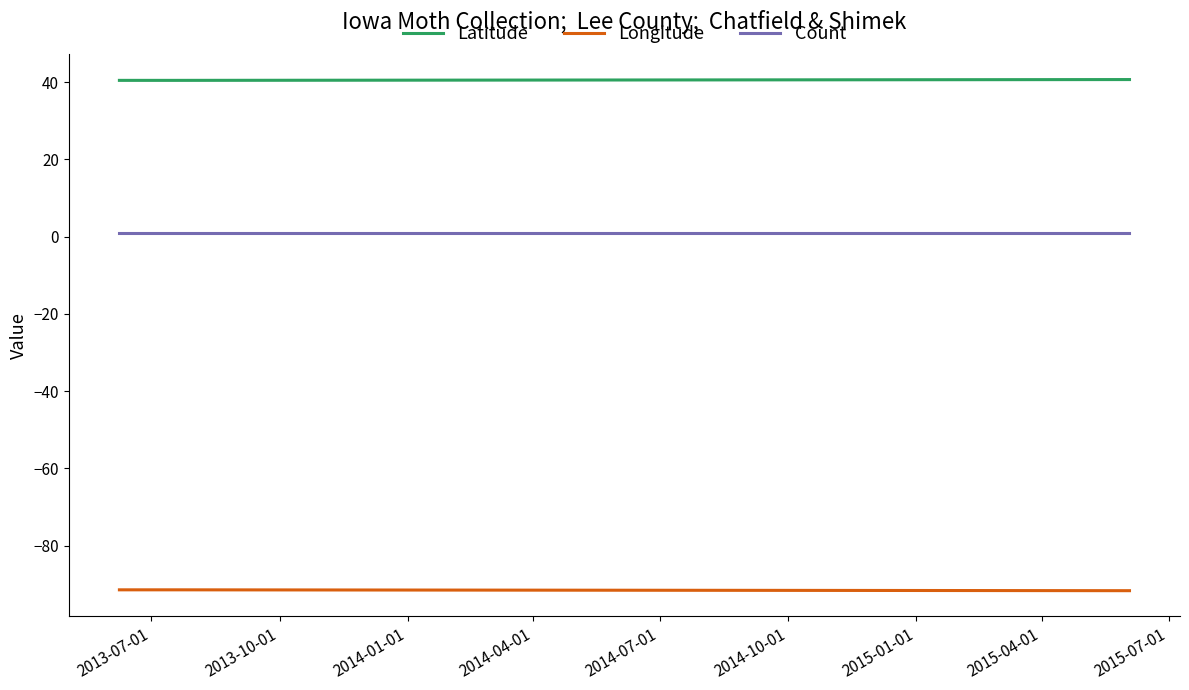

How many Latitude values are between 40 and 41?

3